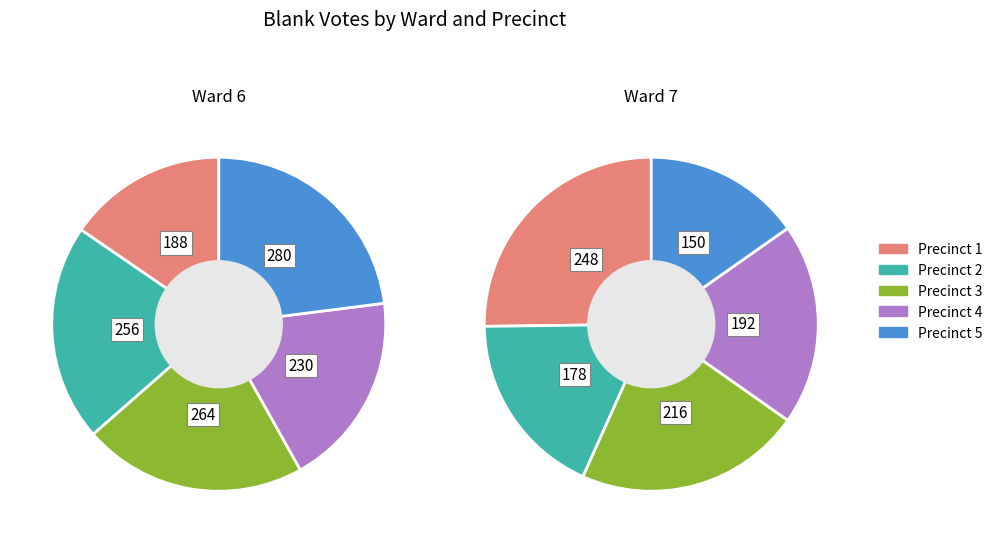

Between 1 and 5, which is larger?

1